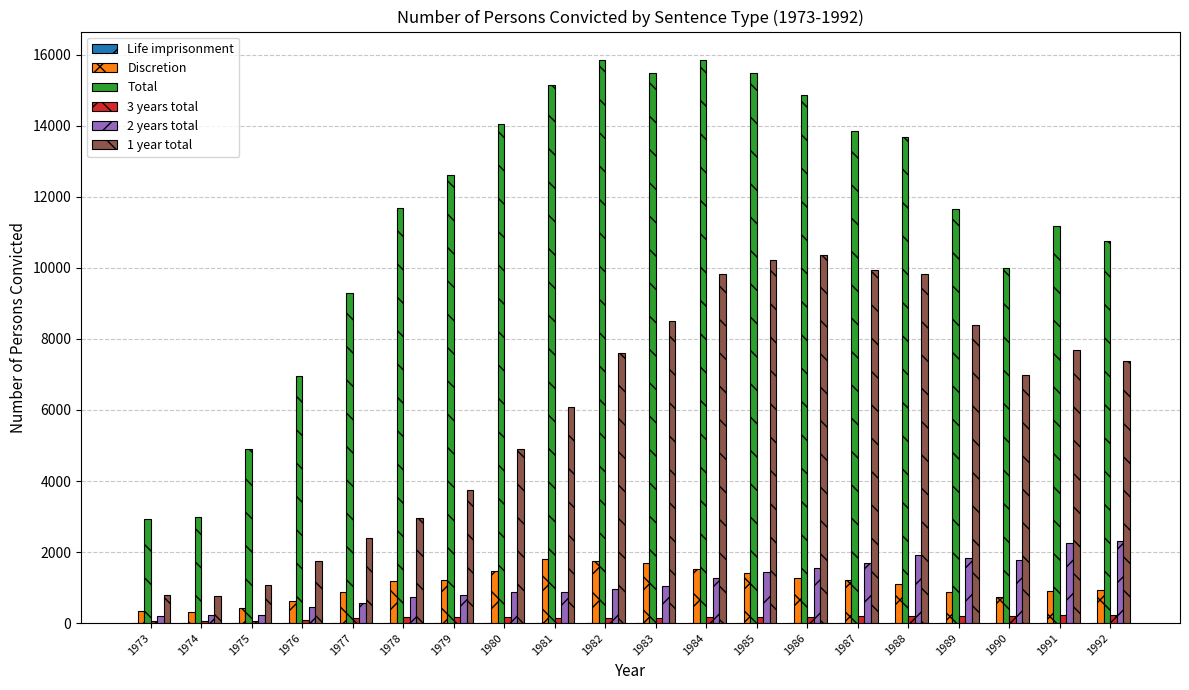

Where is 2 years total nearest to the value 1259?

1984